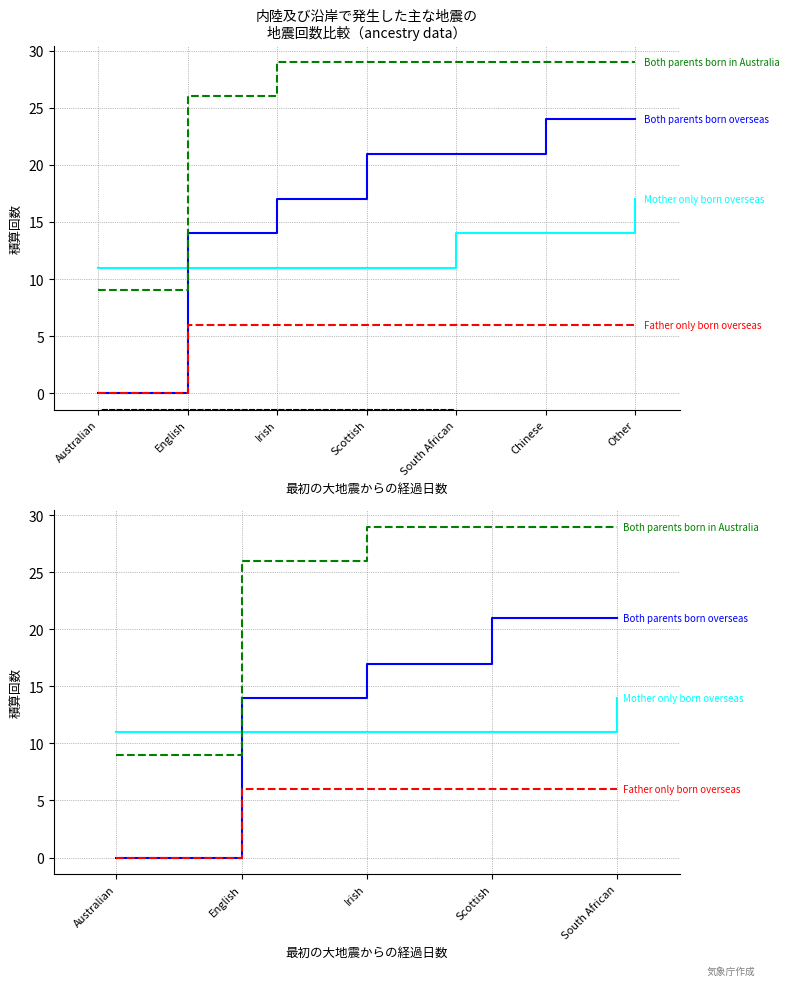

Rank the categories by Mother only born overseas value from highest to lowest.

South African, Australian, English, Irish, Scottish